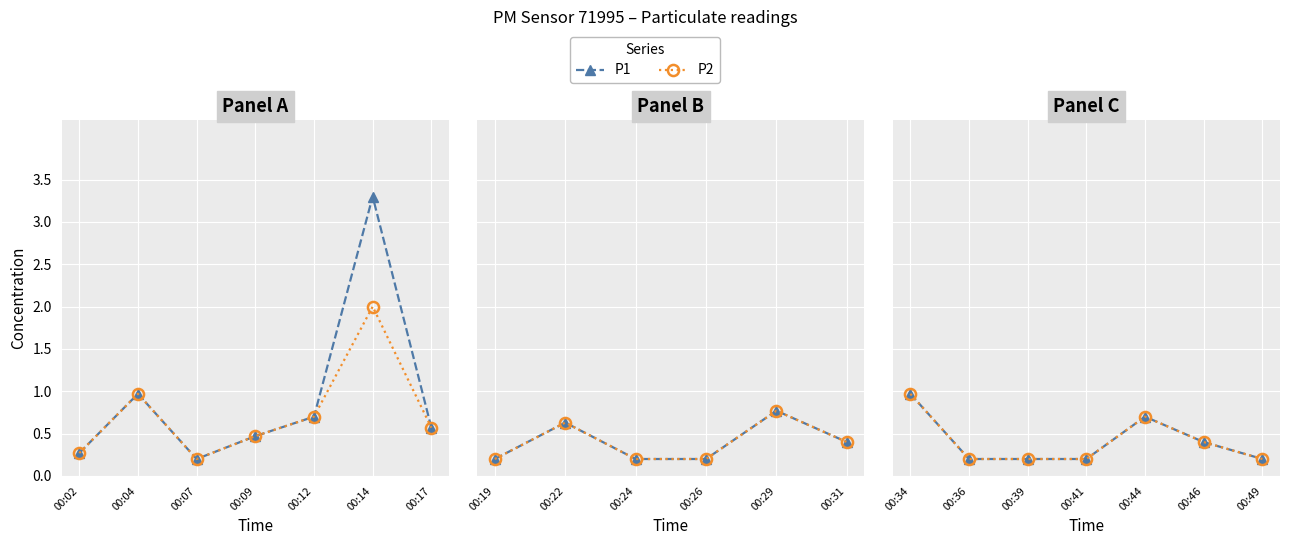

What is the approximate value of P2 at 00:44?

0.7